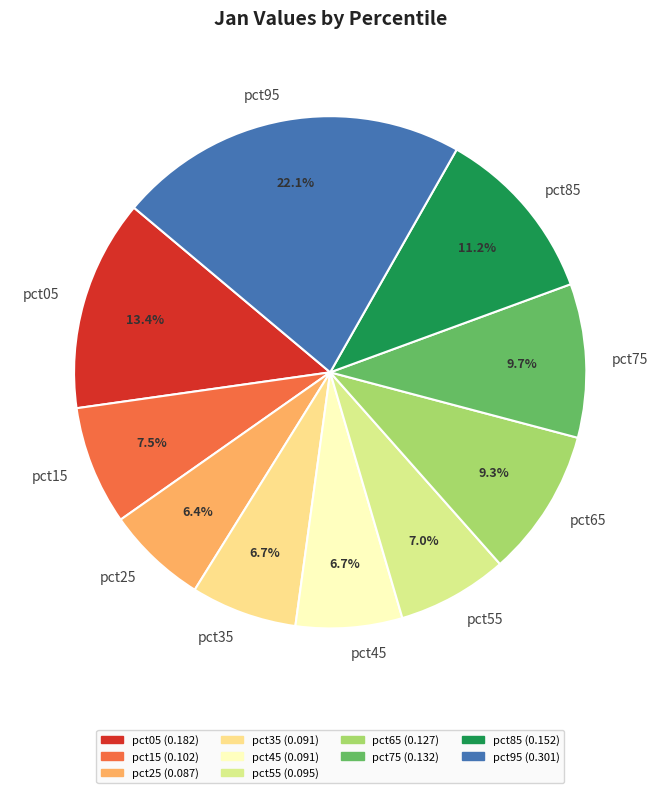

Which category has the biggest portion of the pie?

pct95